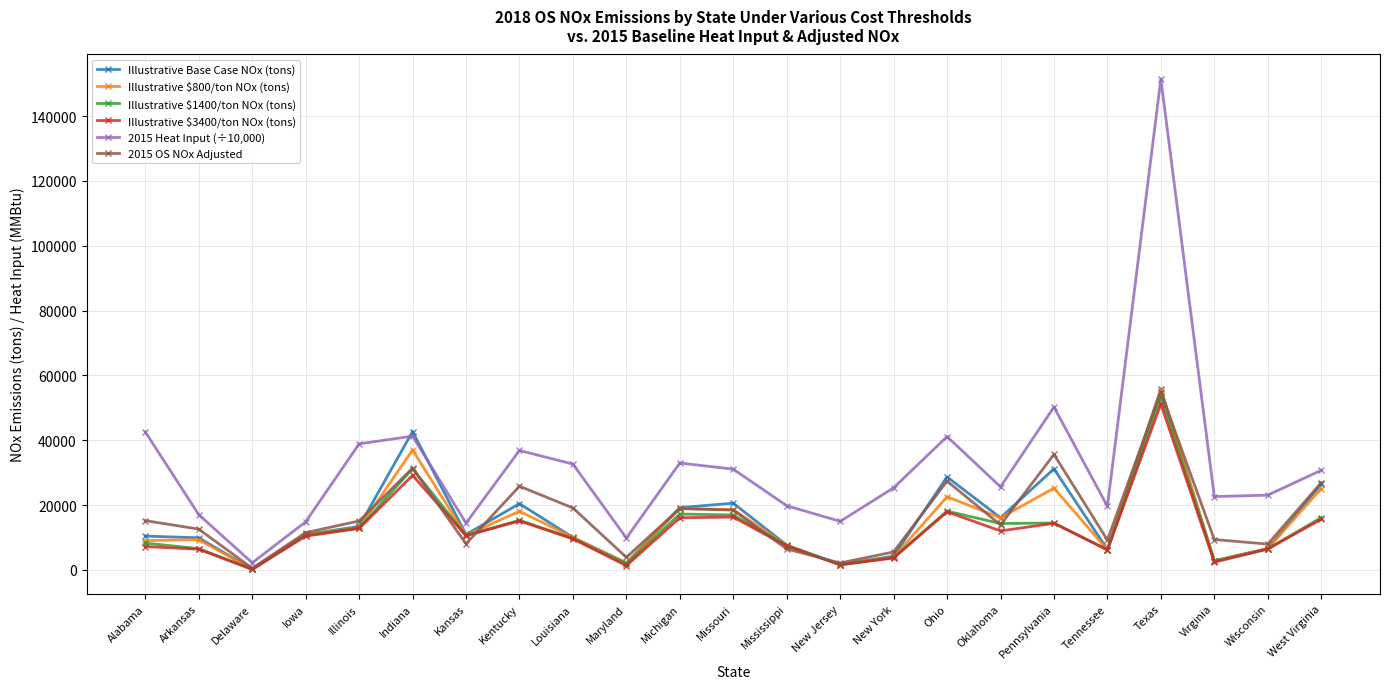

How many lines are shown in the chart?

6